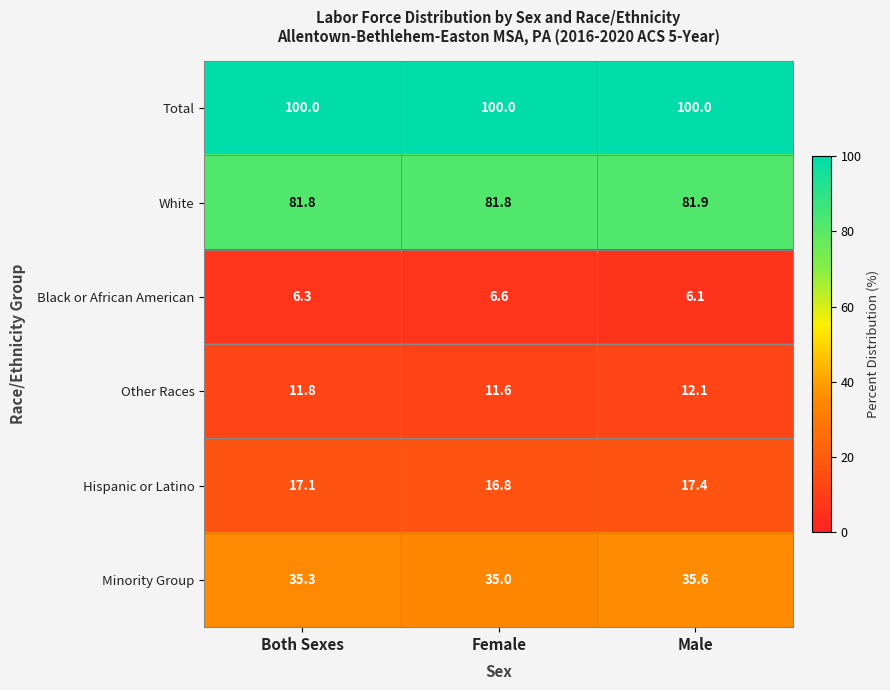

What is the spread (max minus min) of values at Male?

93.9